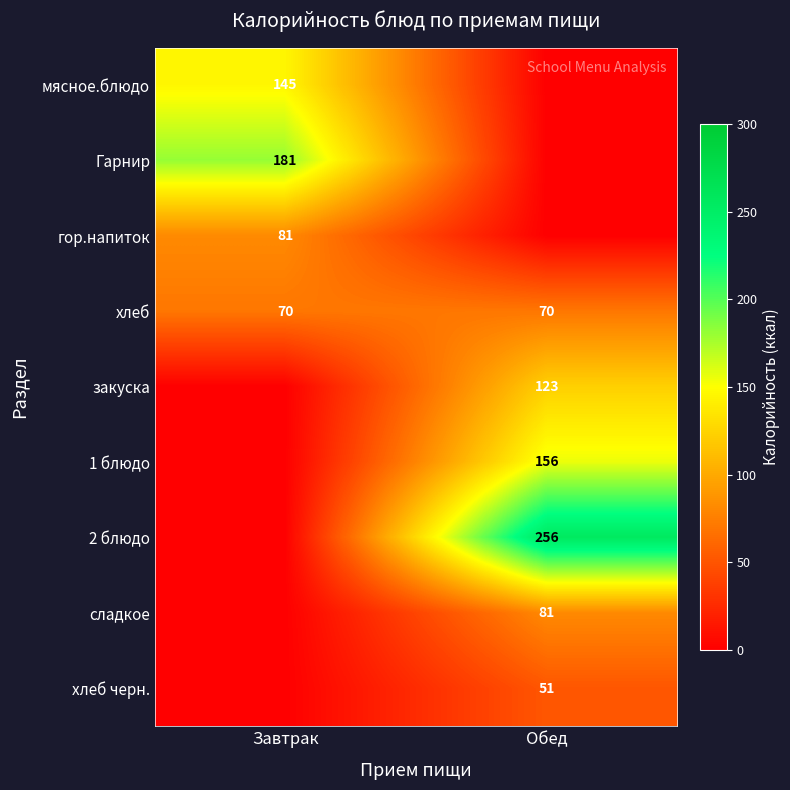

What is the difference between the highest and lowest values at Завтрак?

180.8